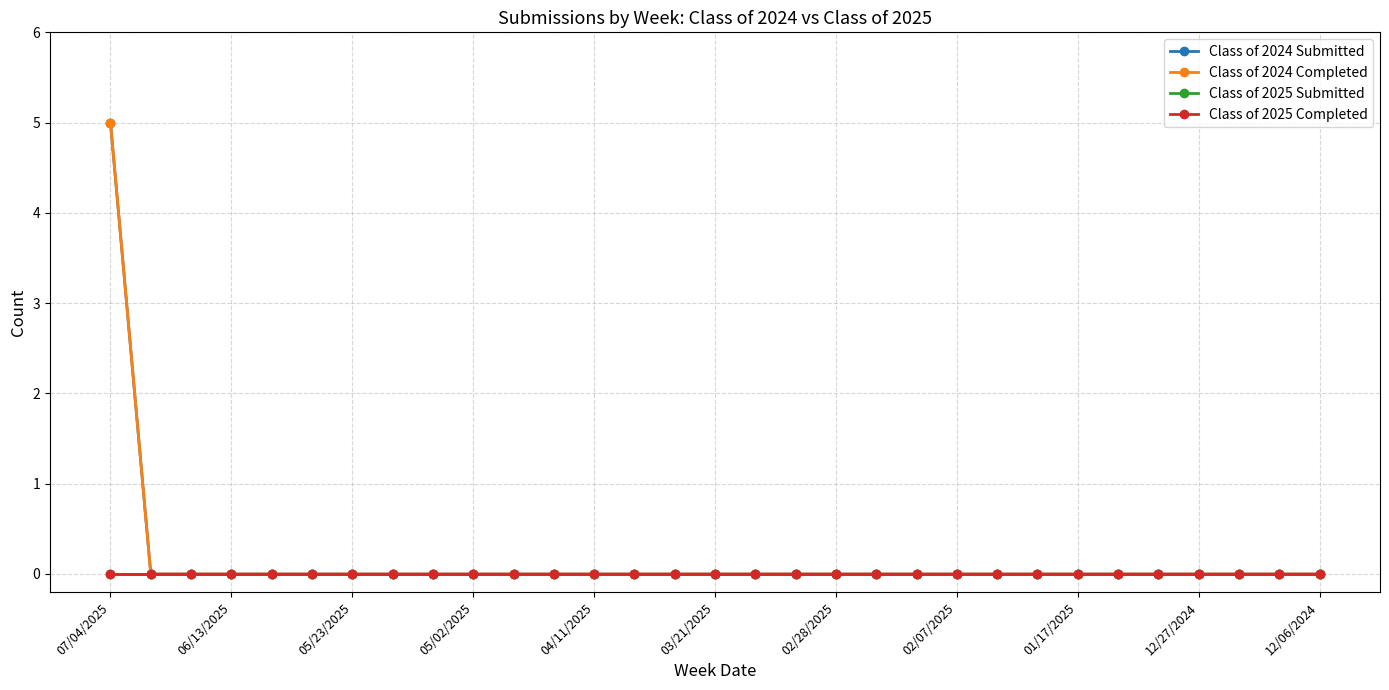

Does the chart have visible grid lines?

Yes